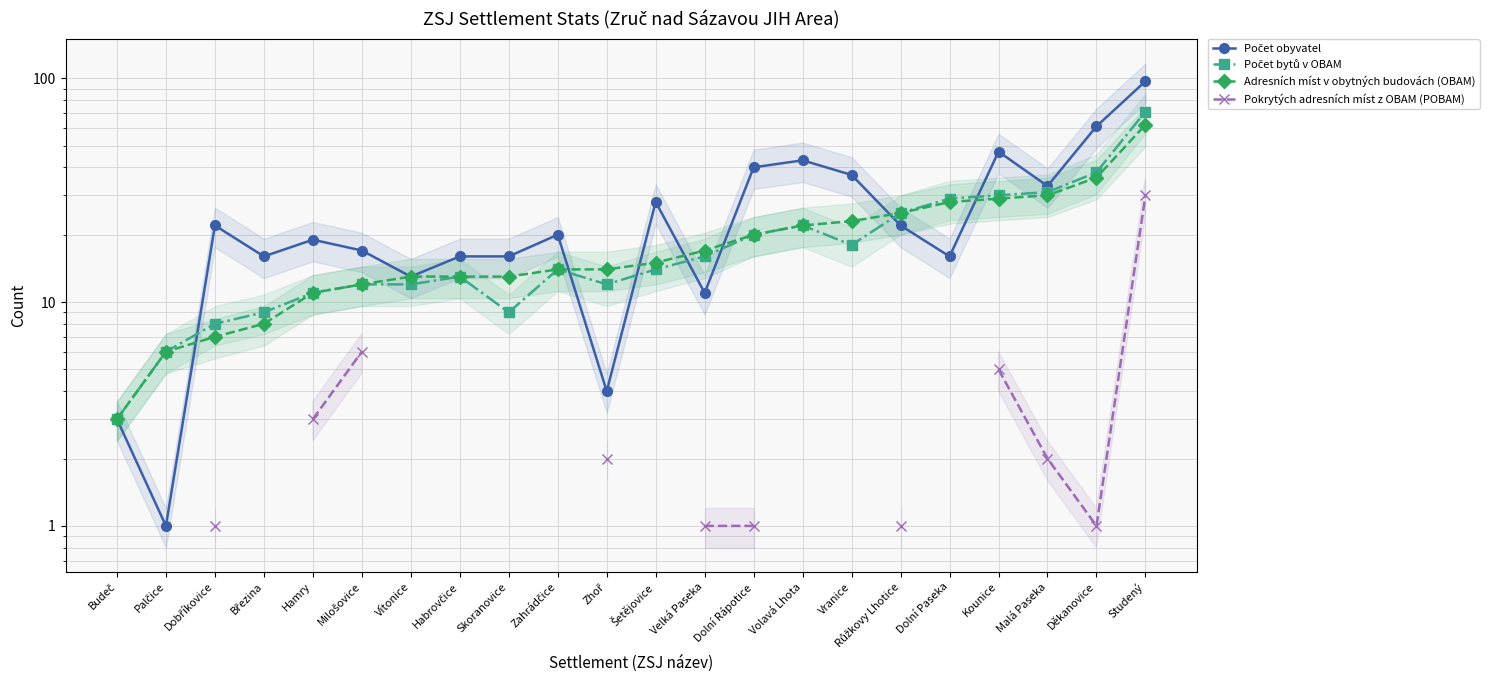

True or false: Počet bytů v OBAM and Pokrytých adresních míst z OBAM (POBAM) cross at least once.

False